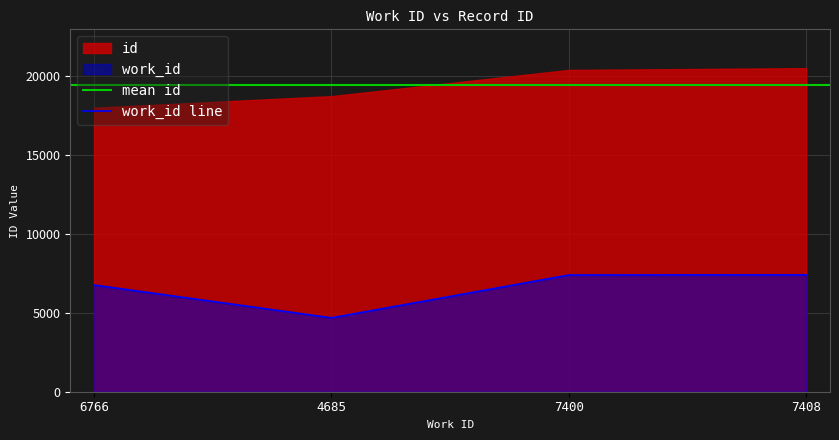

Reading left to right, list all the values displayed in this chart.

6766	4685	7400	7408